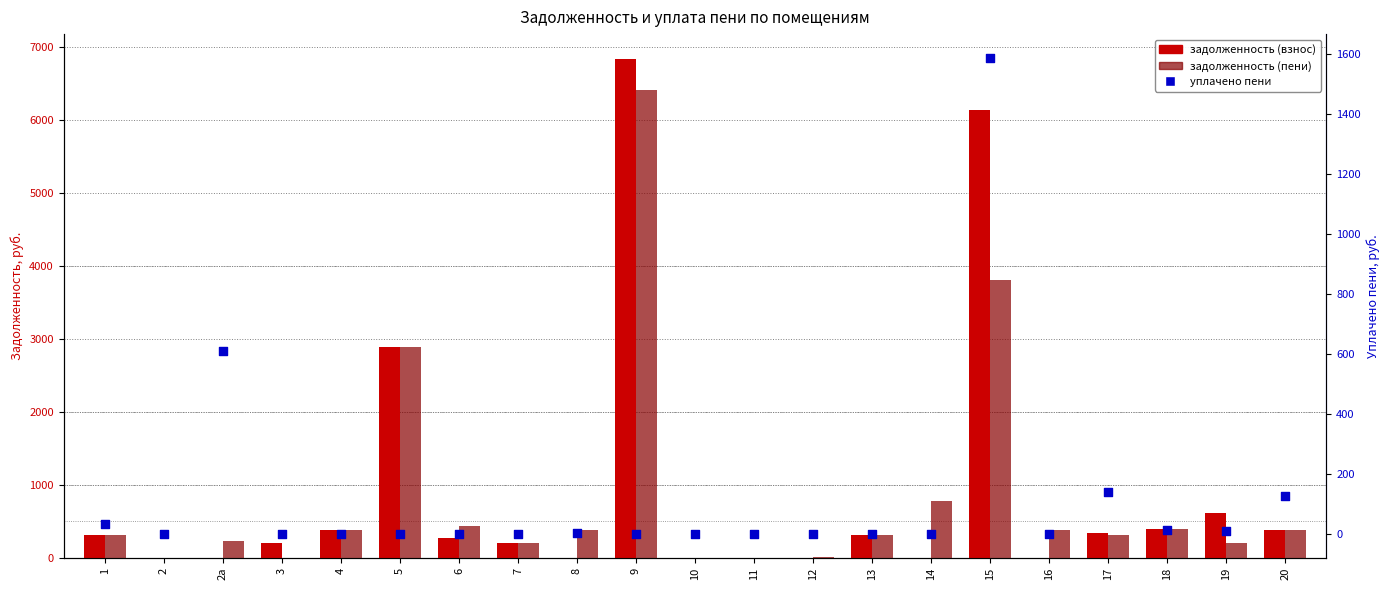

Is the value of уплачено пени at 5 greater than the value of задолженность (взнос) at 19?

No